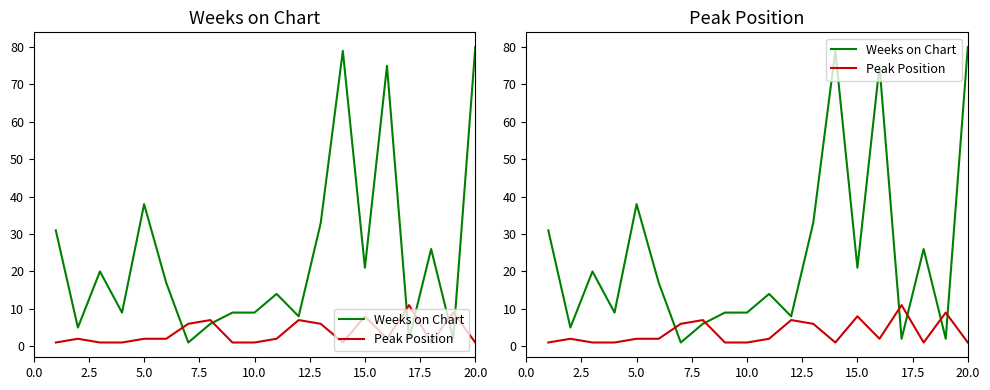

Reading left to right, what are all the values shown in this chart?

Weeks on Chart: 31	5	20	9	38	17	1	6	9	9	14	8	33	79	21	75	2	26	2	80
Peak Position: 1	2	1	1	2	2	6	7	1	1	2	7	6	1	8	2	11	1	9	1